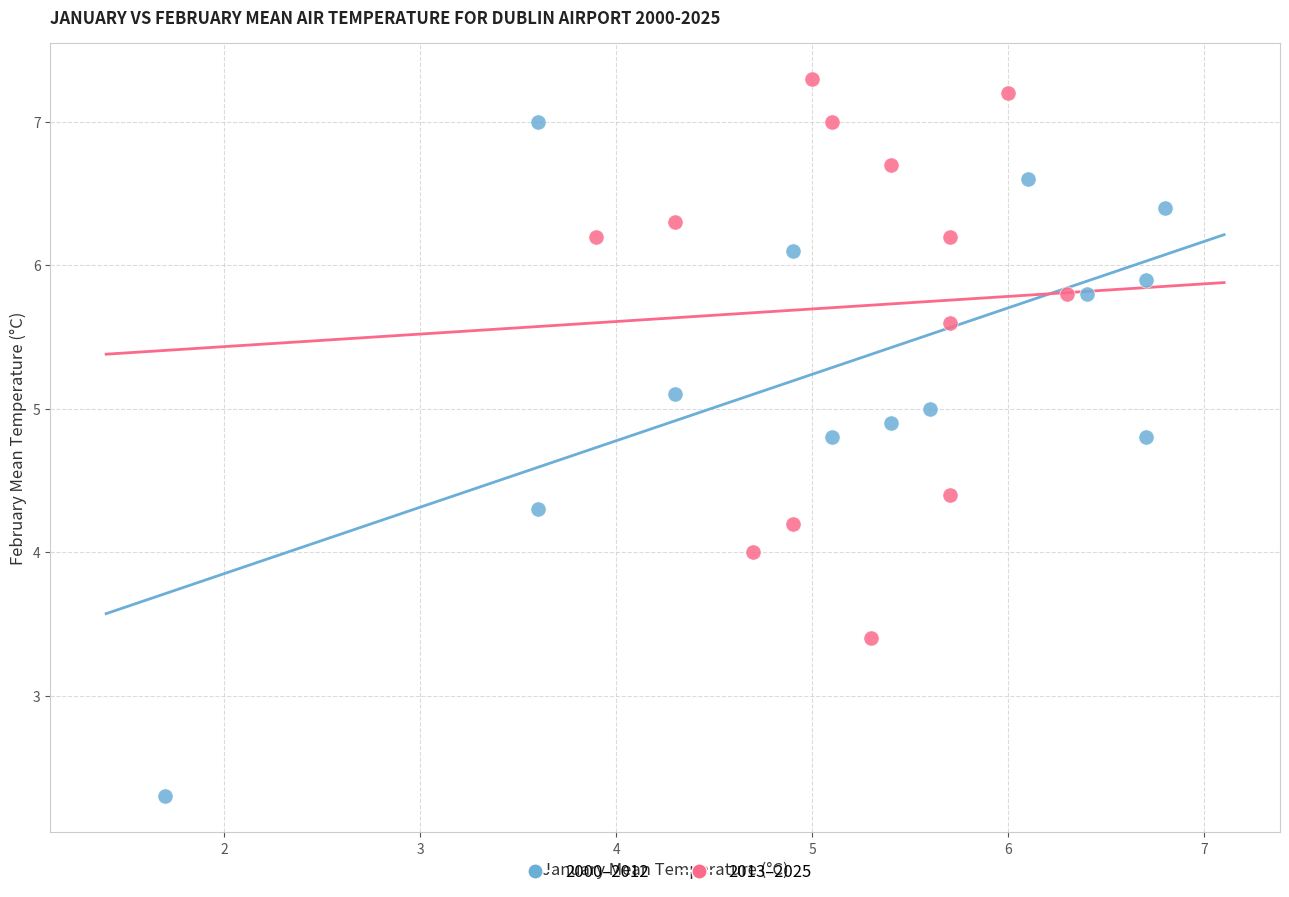

Which series has the largest Y range (max minus min)?

2000–2012